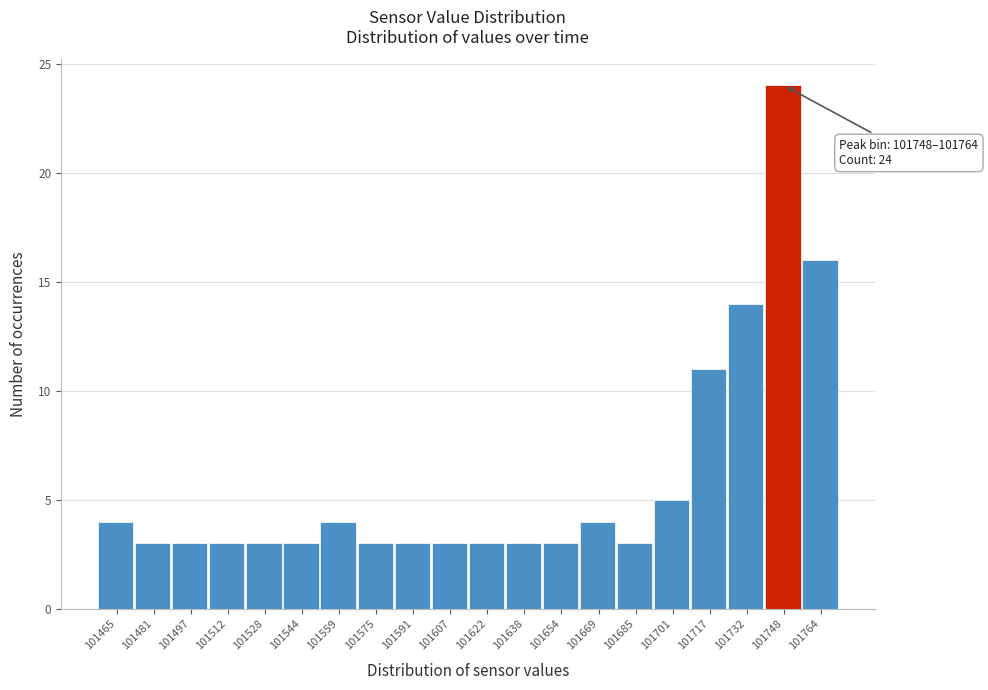

Reading right to left, list all the values displayed in this chart.

16	24	14	11	5	3	4	3	3	3	3	3	3	4	3	3	3	3	3	4